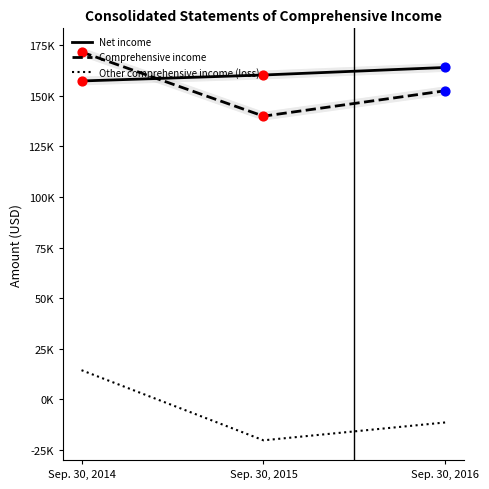

Which series has the largest Y range (max minus min)?

Other comprehensive income (loss)